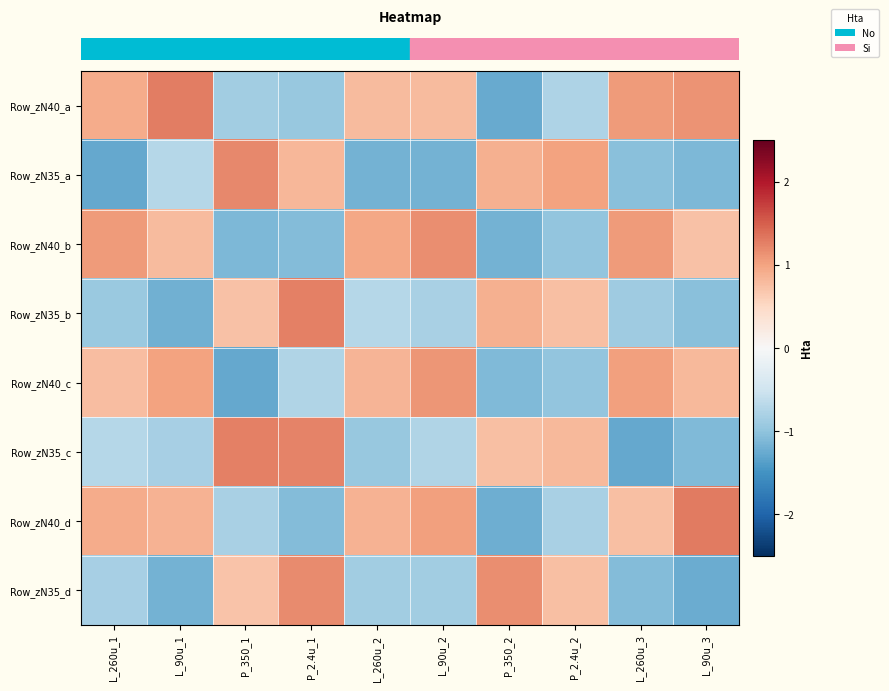

What is the total value across all series at L_260u_2?

-0.2